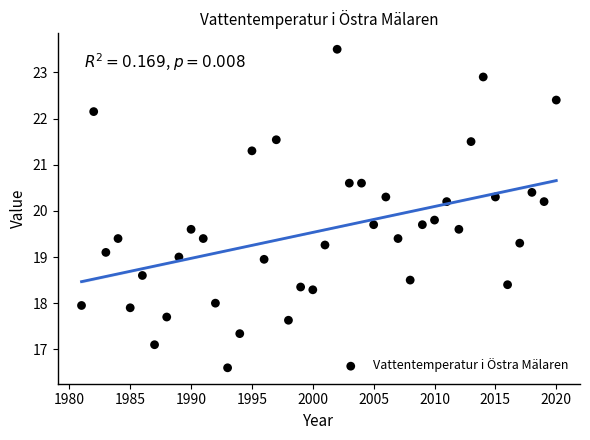

What is the range of Y values (max minus min)?

6.9